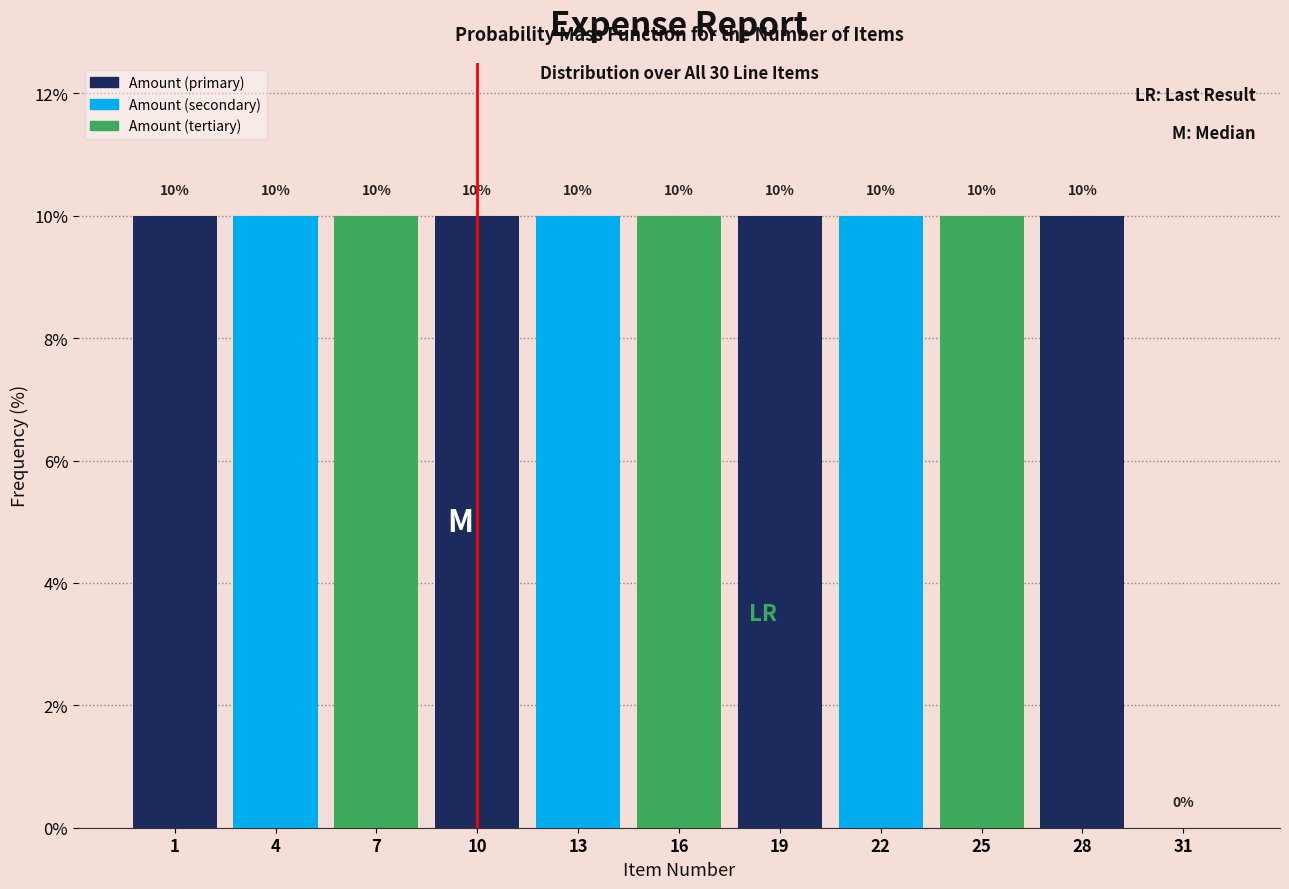

Reading left to right, list all the values displayed in this chart.

1=10	4=10	7=10	10=10	13=10	16=10	19=10	22=10	25=10	28=10	31=0